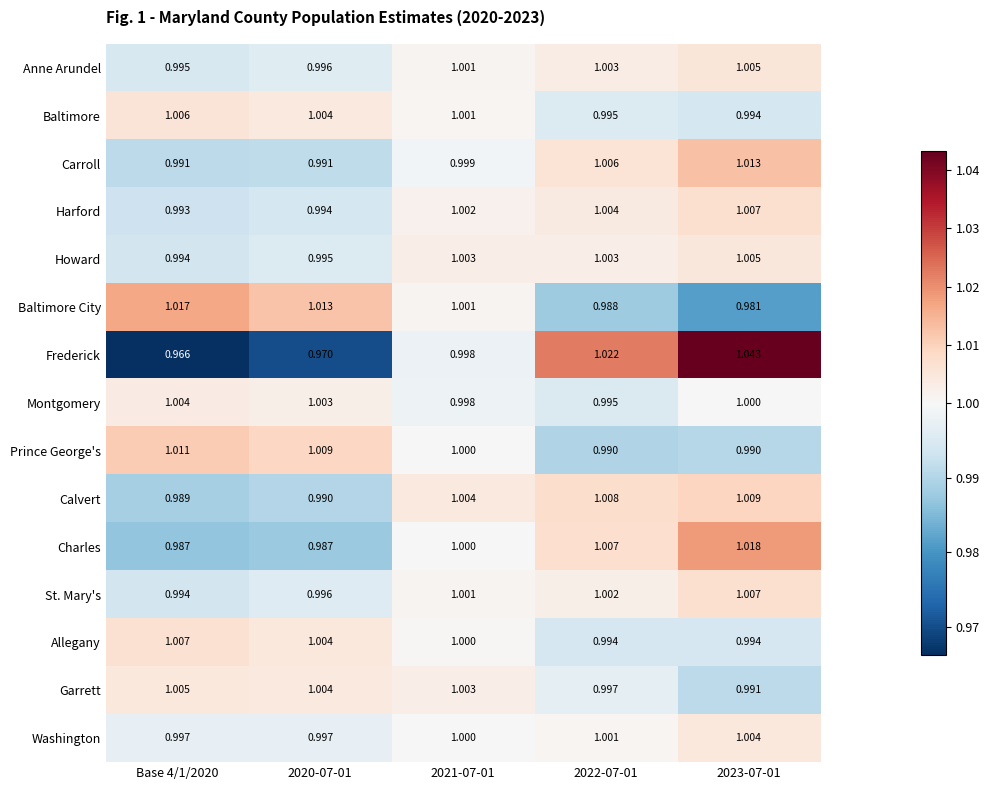

Which series has the widest spread of values?

Frederick